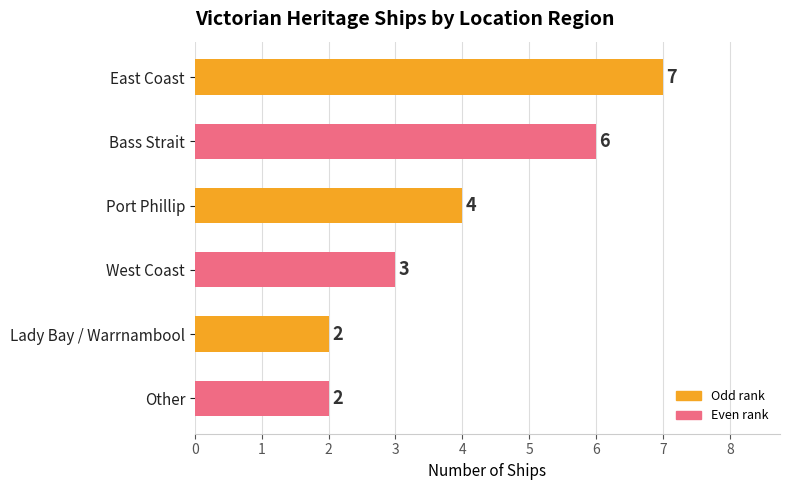

What is the ratio of the value at Bass Strait to the value at Lady Bay / Warrnambool?

3.0